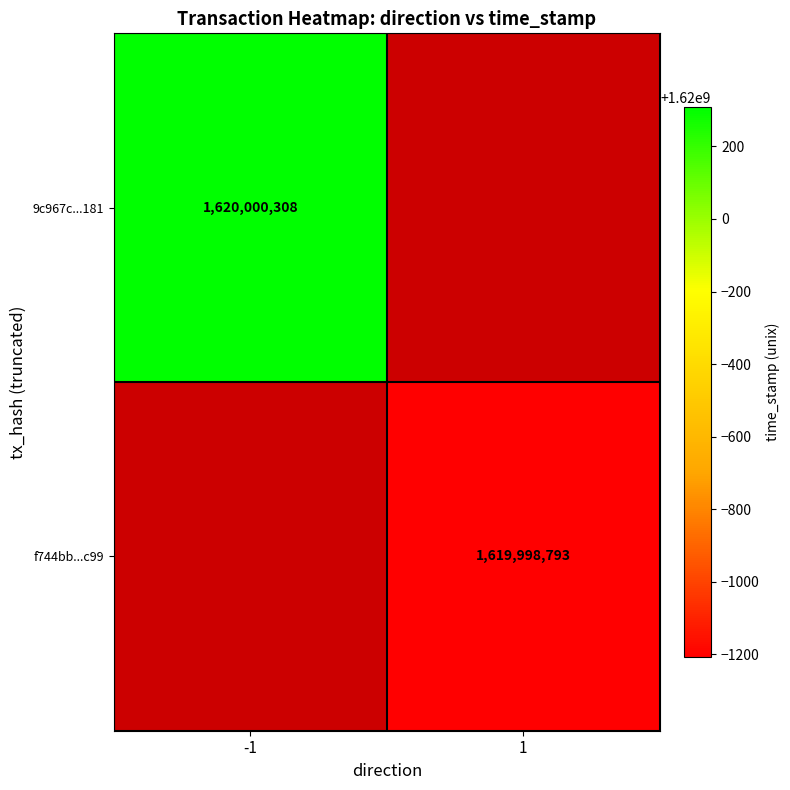

Reading left to right, what are all the values shown in this chart?

9c967c523b6155e41c2f516bc0ea9a4aac38181: -1	1620000308
f744bb76d75abb0f88af87307db2e1149aeebc9: 1	1619998793